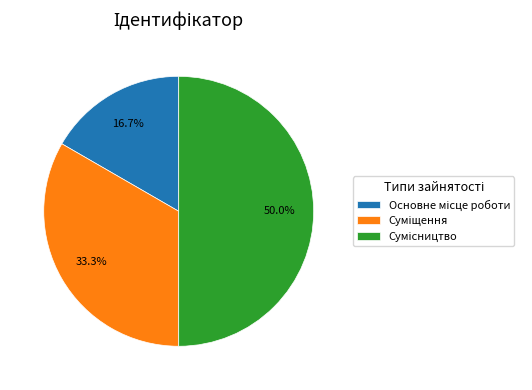

To the nearest percent, what is the average slice percentage?

33%